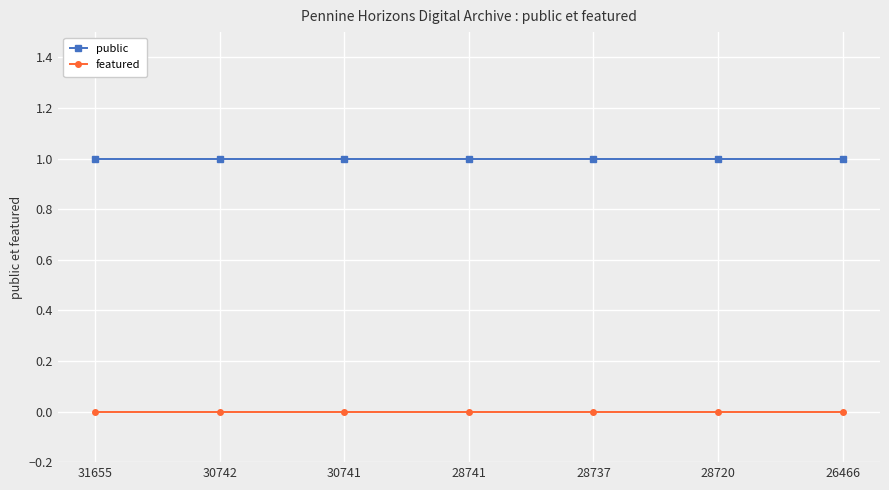

How many categories are shown in the chart?

7